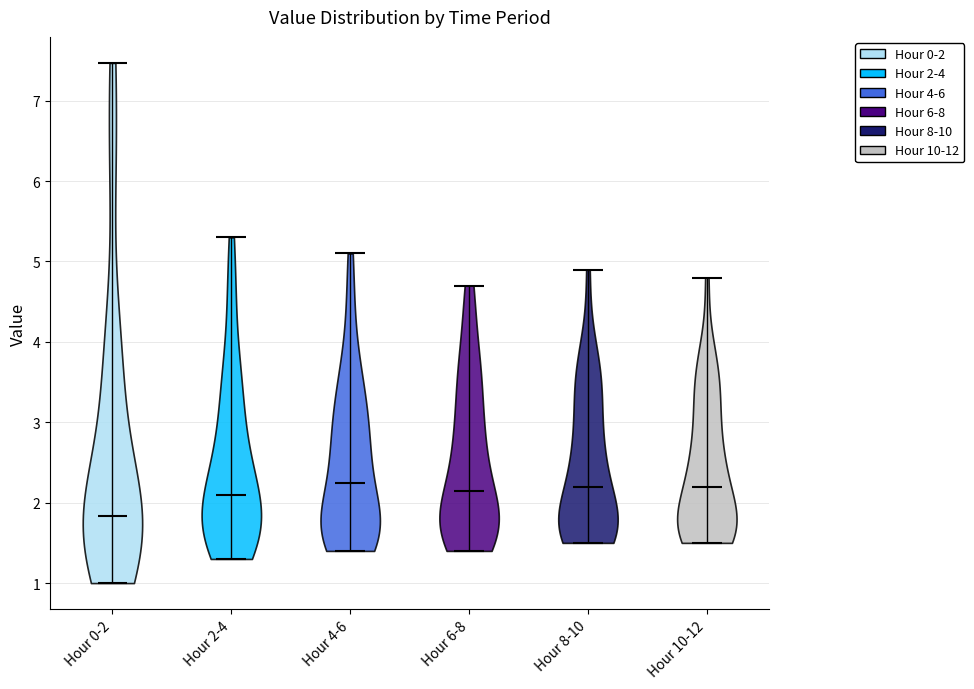

Reading left to right, read every violin against the y-axis: where its median line is, and the lowest and highest points it reaches. The values are not printed on the chart, so give them approximately, as read against the axis.

Hour 0-2: median line 1.8, lowest point 1.0, highest point 7.5
Hour 2-4: median line 2.1, lowest point 1.3, highest point 5.3
Hour 4-6: median line 2.3, lowest point 1.4, highest point 5.1
Hour 6-8: median line 2.2, lowest point 1.4, highest point 4.7
Hour 8-10: median line 2.2, lowest point 1.5, highest point 4.9
Hour 10-12: median line 2.2, lowest point 1.5, highest point 4.8